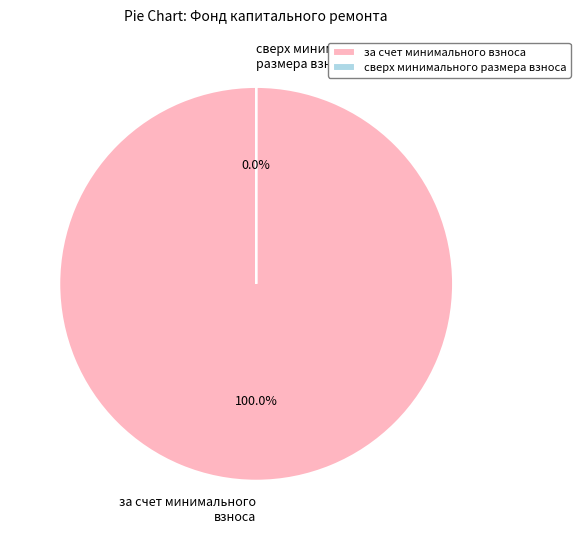

Is it true that за счет минимального взноса is 92% of the pie?

False